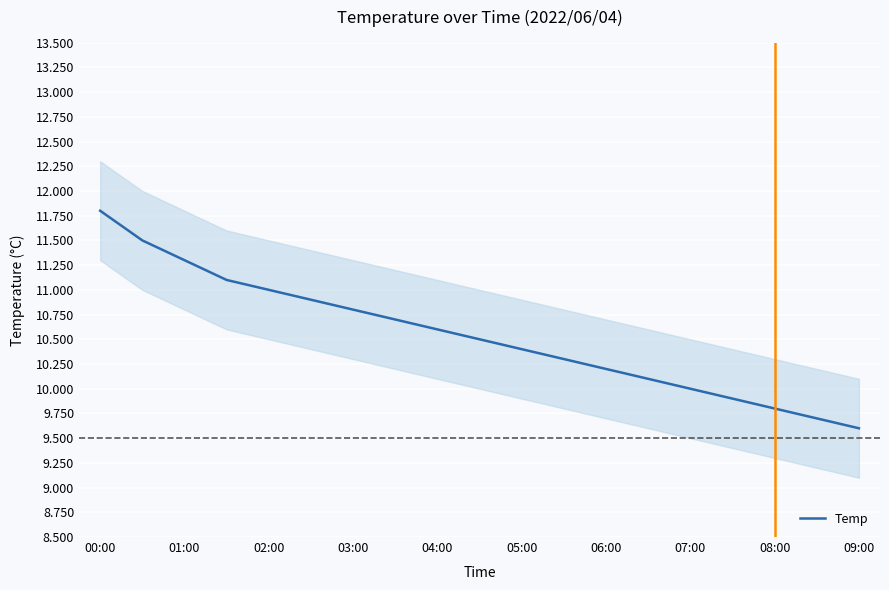

What is the minimum value for Temp?

9.6